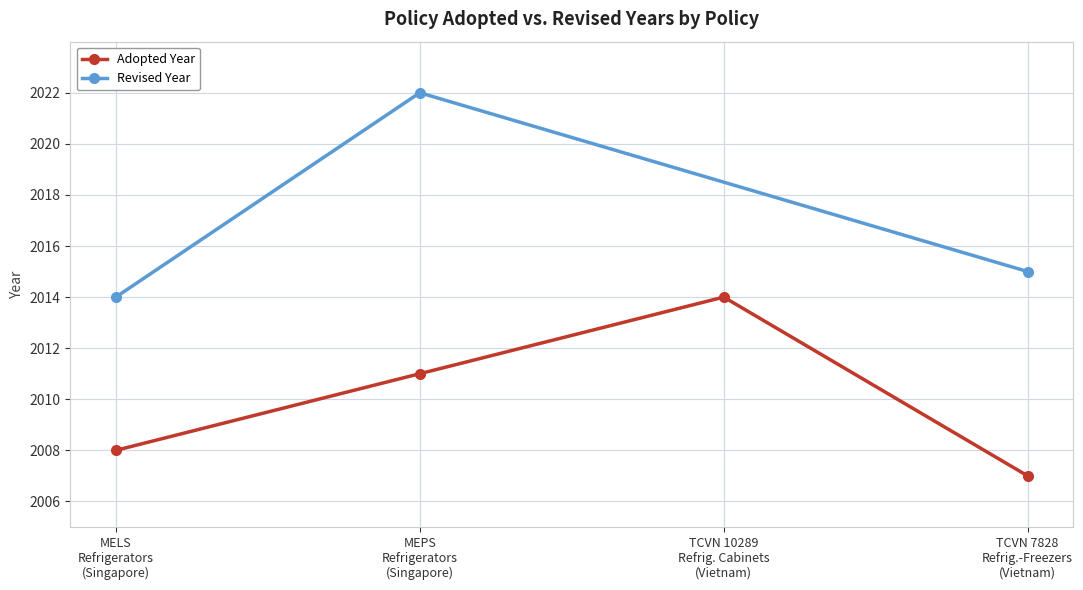

What is the maximum value for Adopted Year?

2014